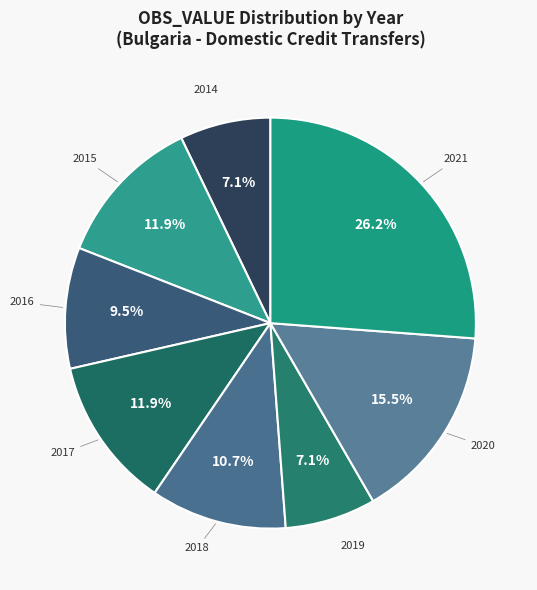

What is the largest slice in the pie chart?

2021